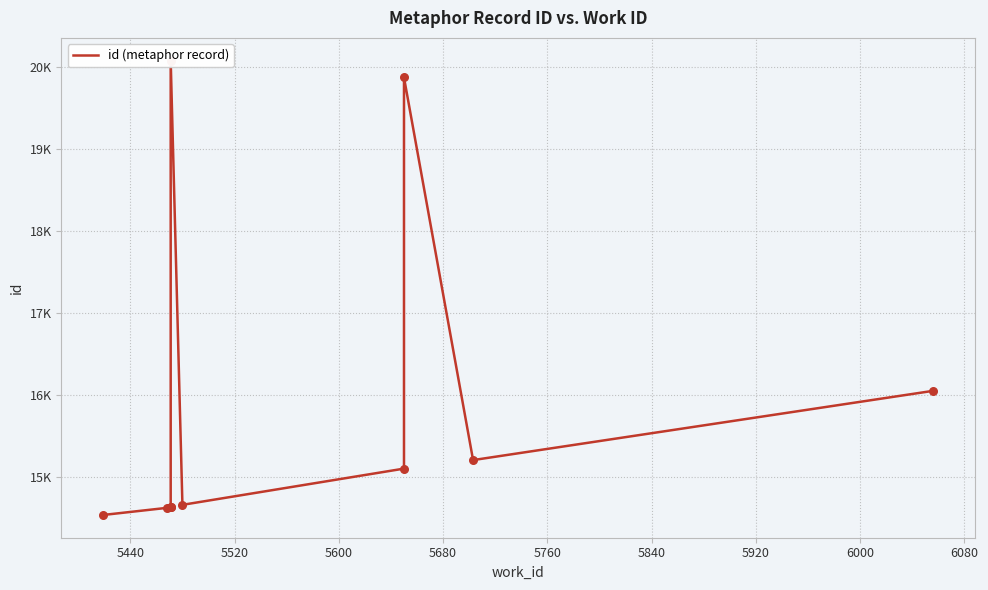

What is the ratio of the value at 5760 to the value at 6080?

1.3